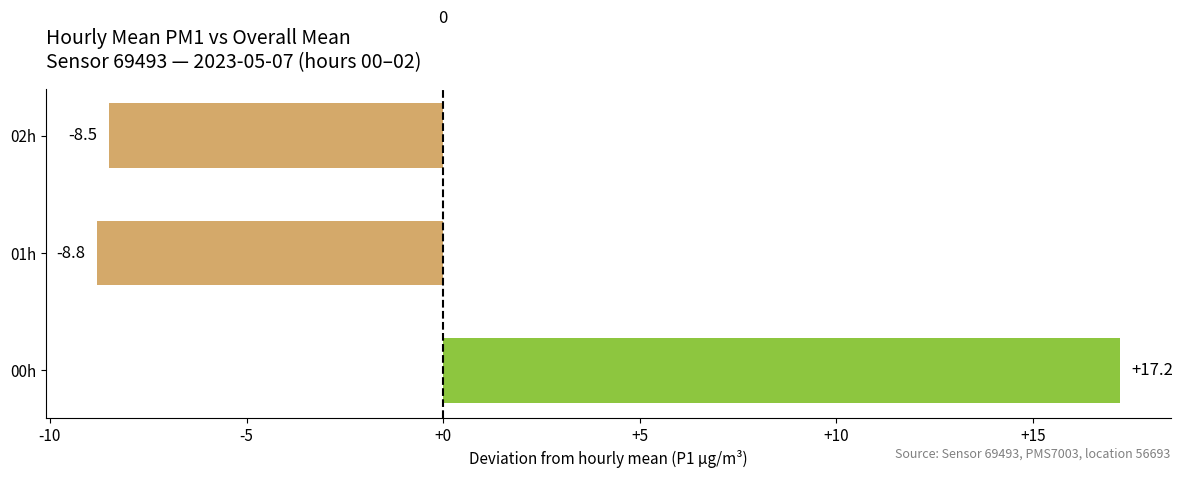

Reading bottom to top, transcribe all the data shown in this chart.

00h=17.2	01h=-8.8	02h=-8.5